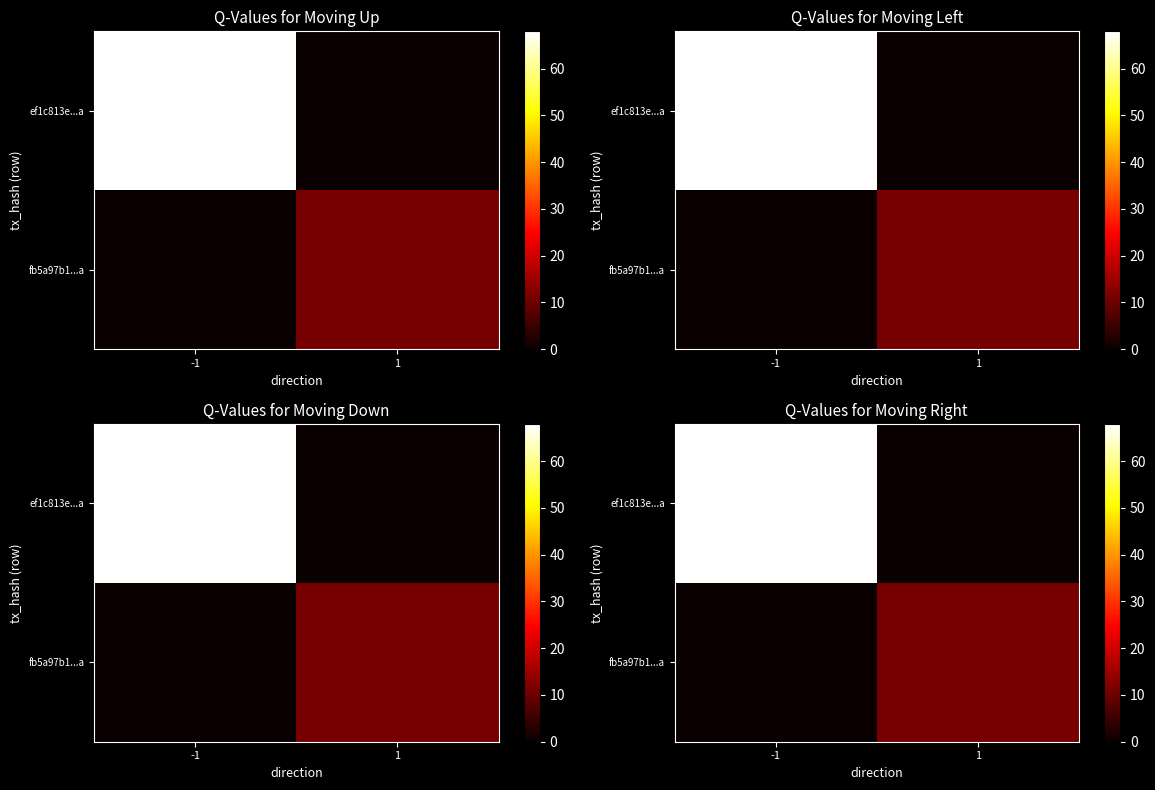

The value of fb5a97b1...a at -1 is -6. True or false?

False